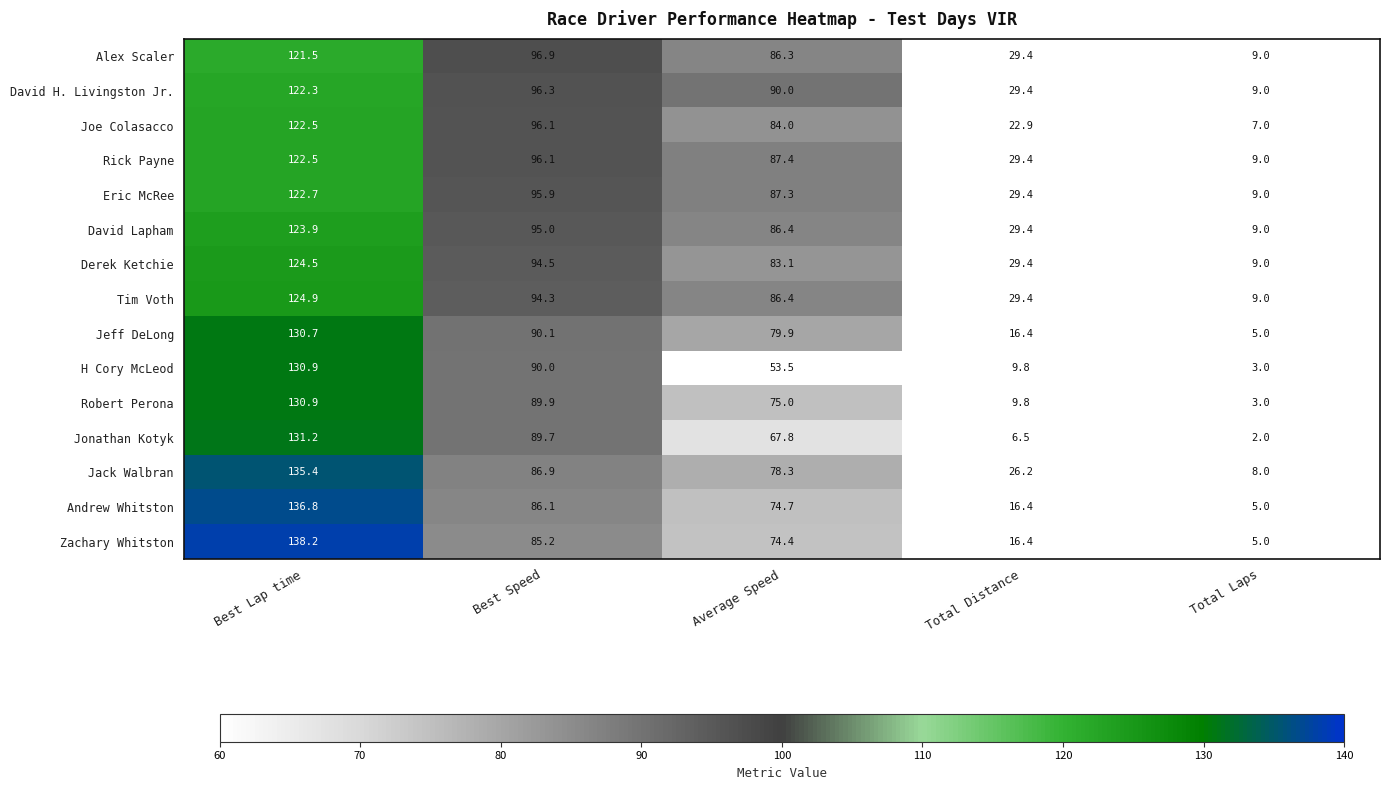

True or false: Derek Ketchie has a value of 94.5 at Best Speed.

True